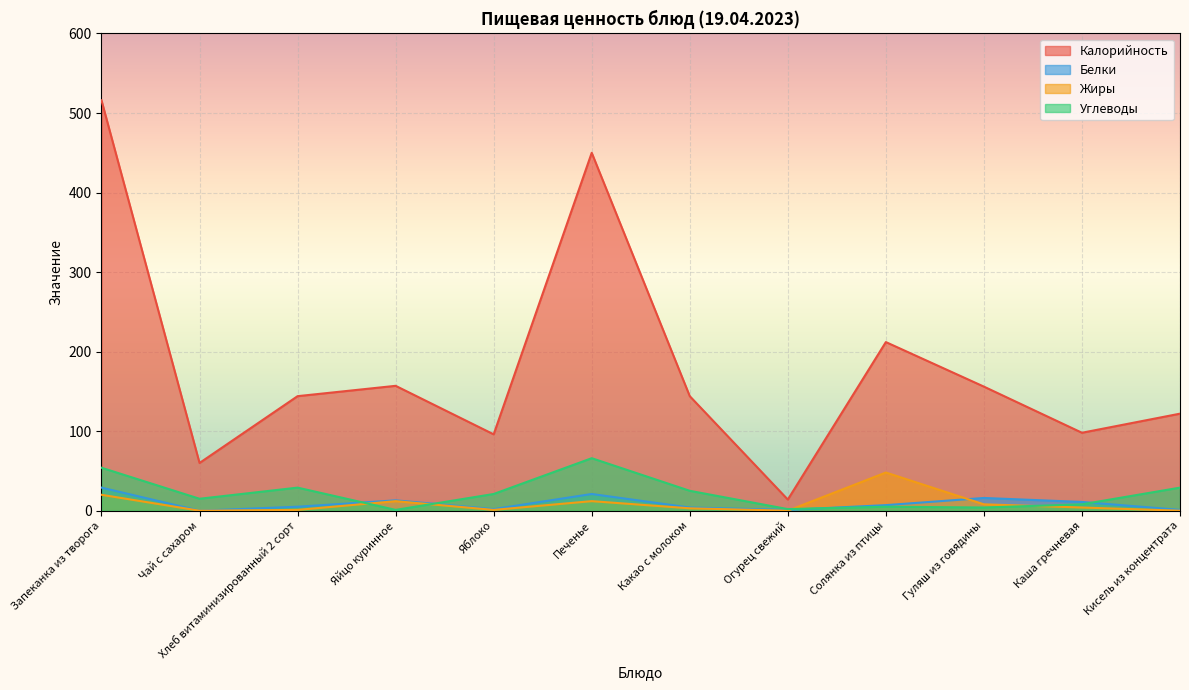

True or false: Белки and Калорийность intersect in this chart.

False